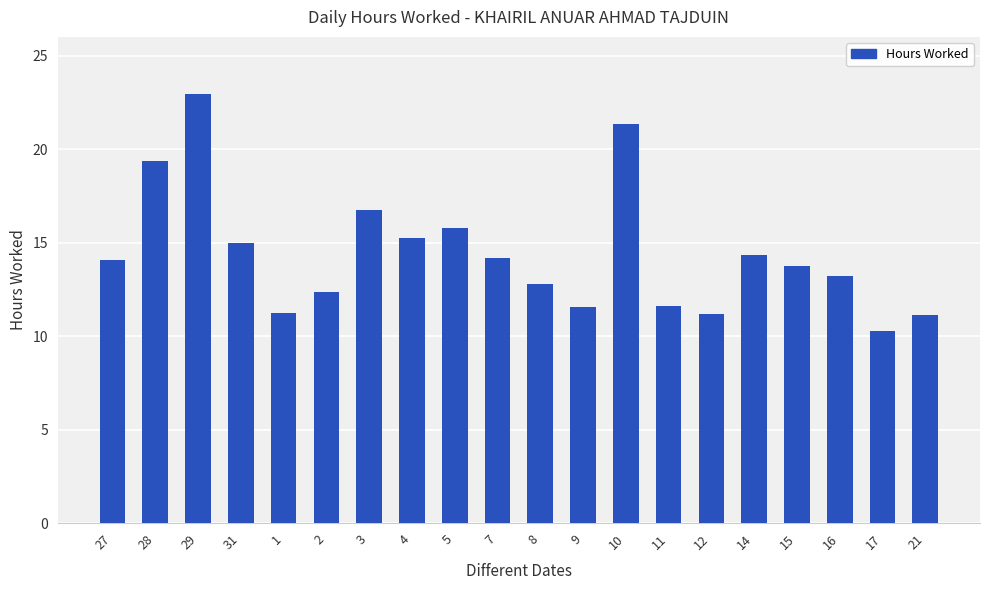

What is the label of the 16th bar from the right?

1